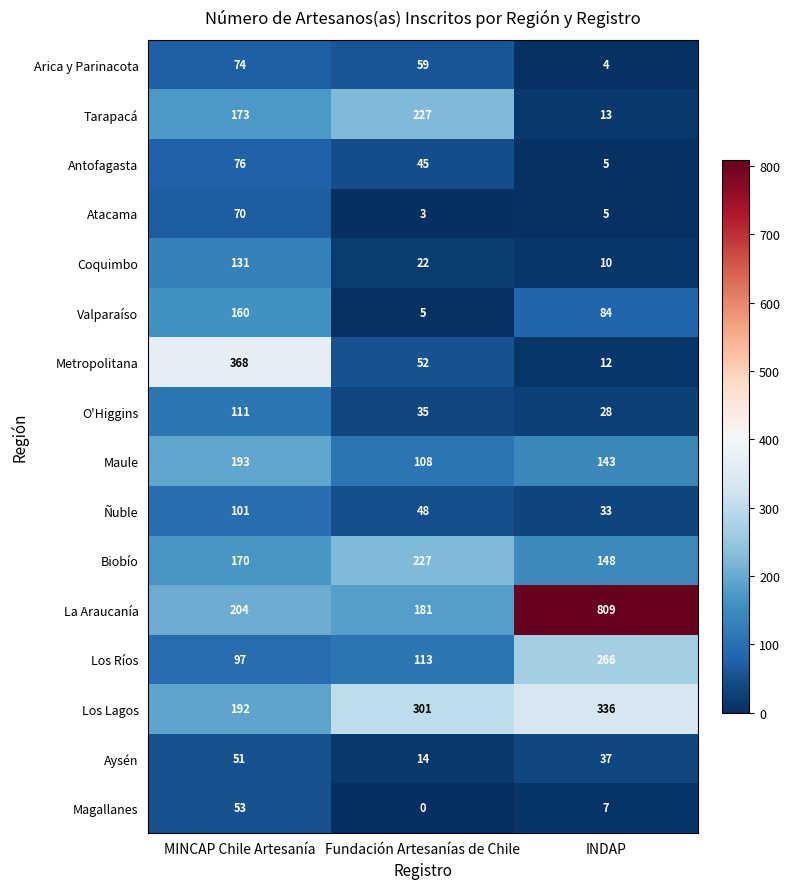

What is the sum of all Antofagasta values?

126